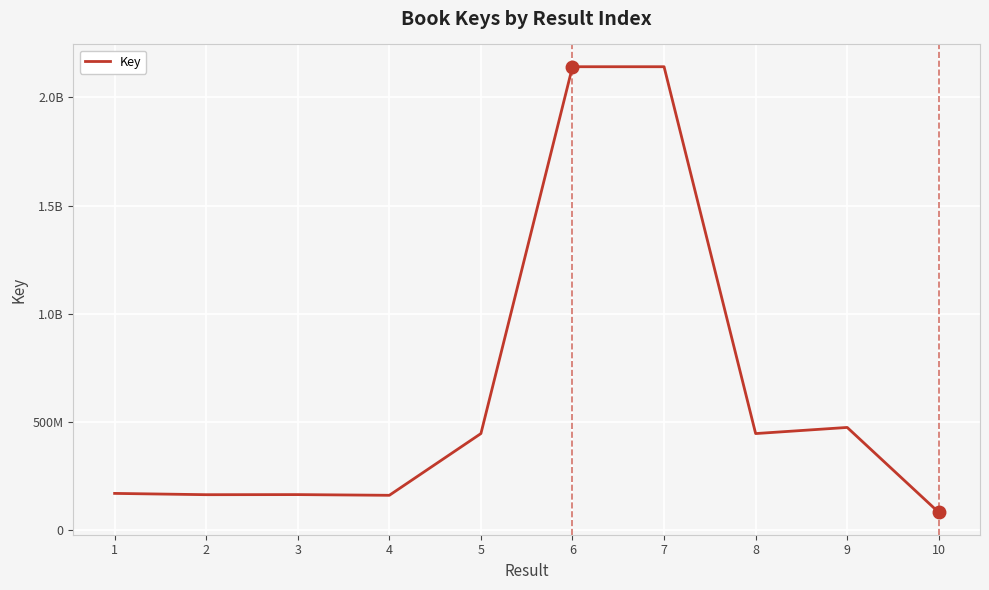

Is this an area chart (filled region under the line)?

No